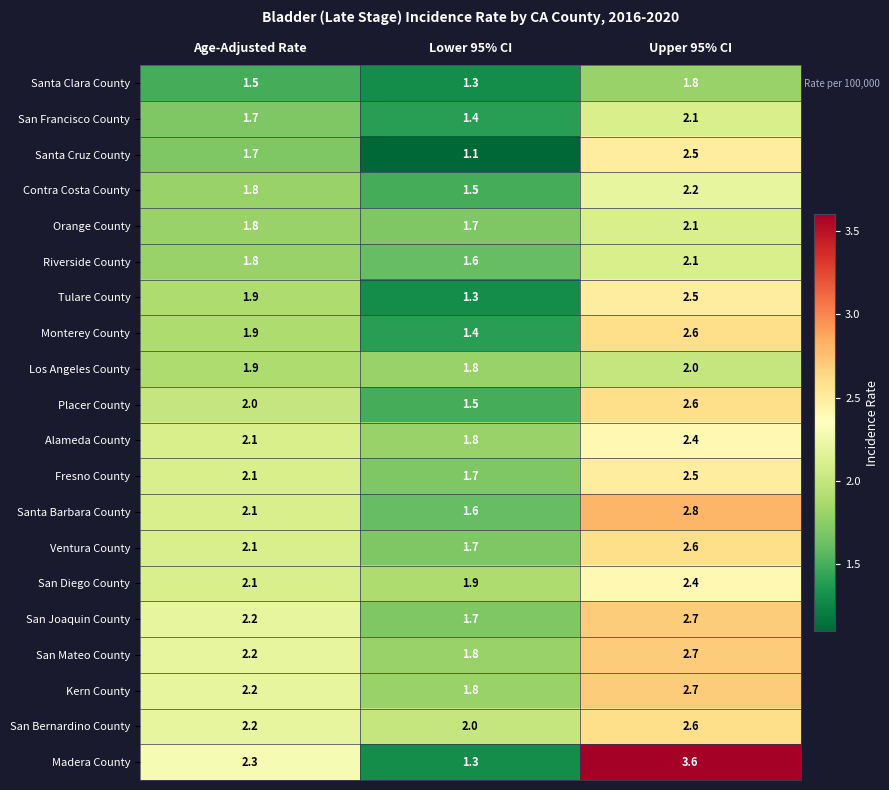

Which series has the widest spread of values?

Madera County